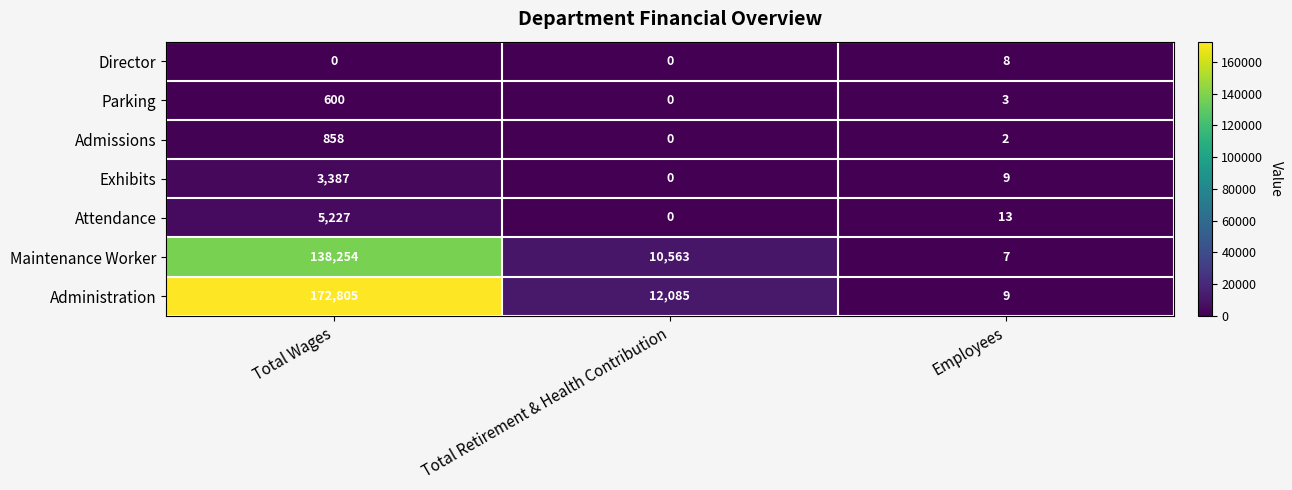

At which category does the chart reach its peak across all series?

Total Wages